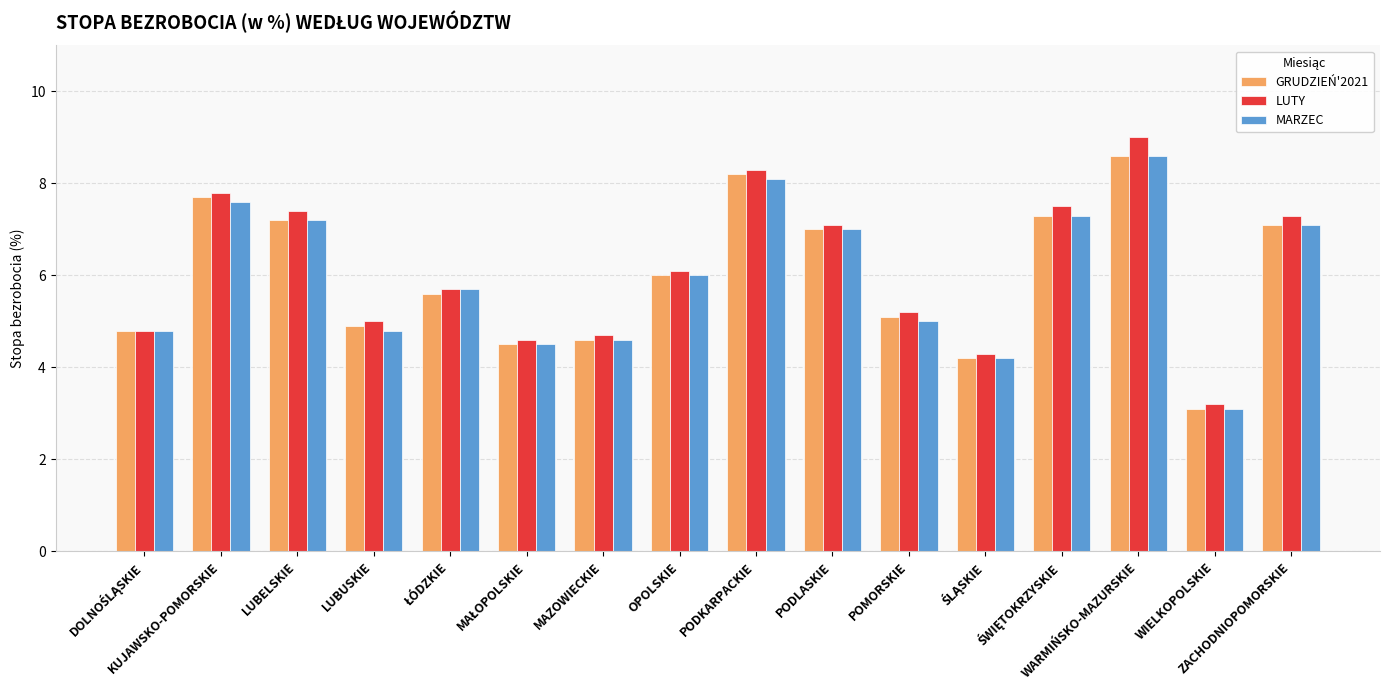

Are the bars grouped side by side (vs. stacked)?

Yes